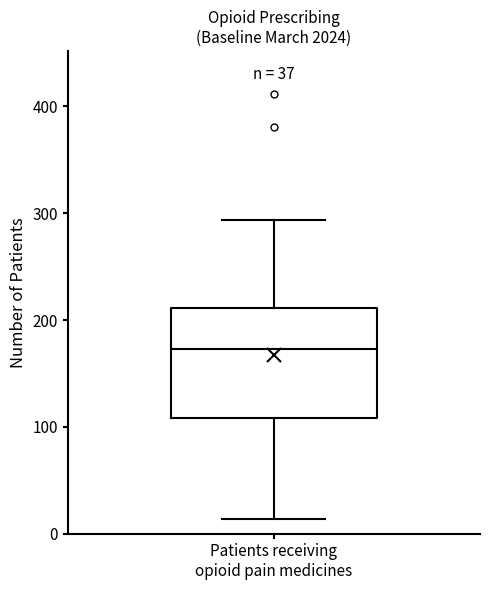

Transcribe this box plot: give where the median line is, the range the box spans, and where the two whiskers end, as read against the y-axis. The values are not printed on the chart, so give them approximately, as read against the axis.

median 170, box 110 to 210, whiskers 10 to 290